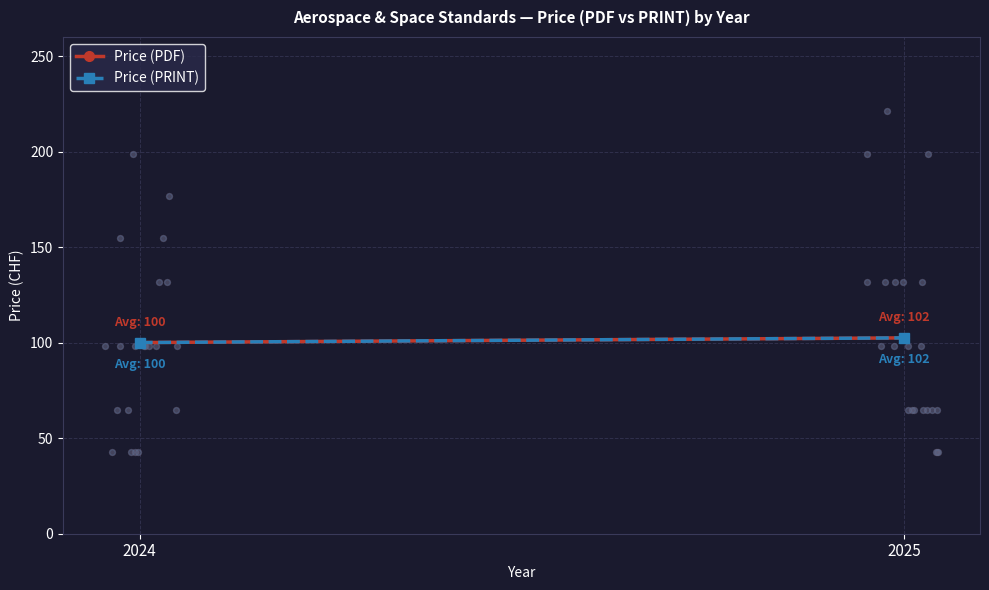

At which category is the sum across all series the highest?

2025